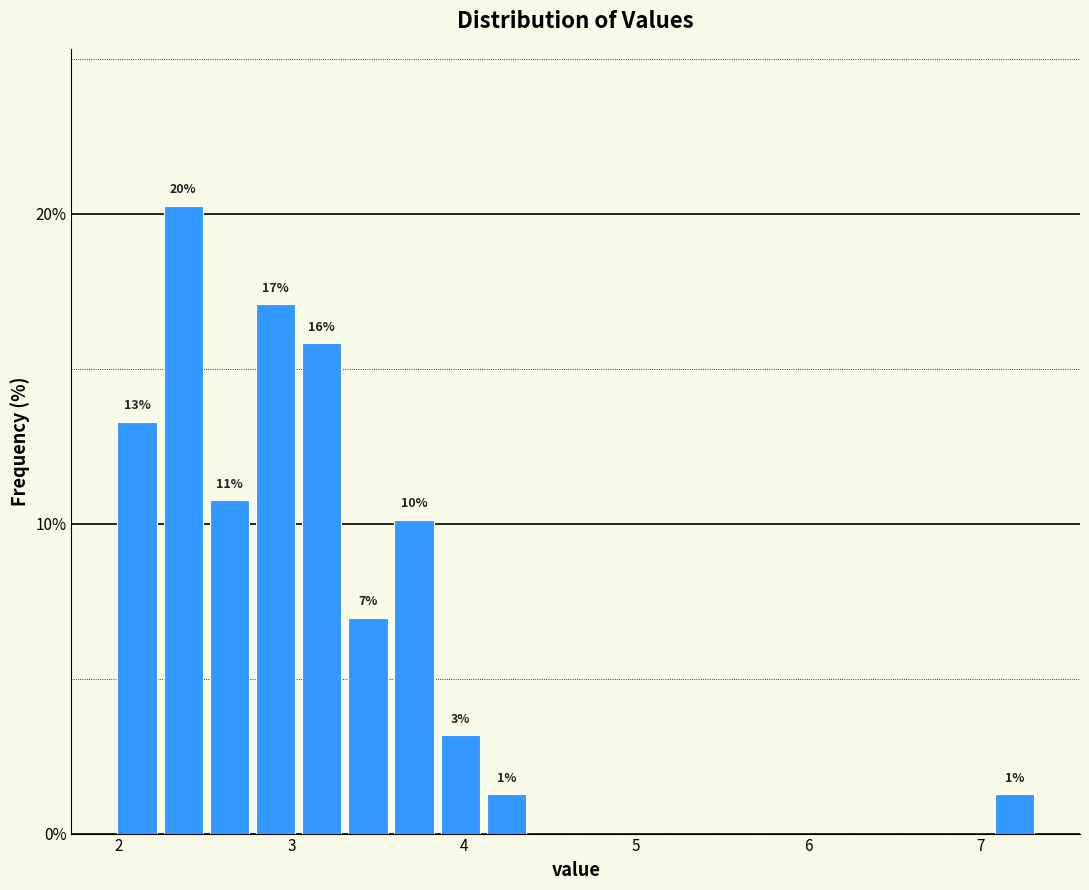

Around what value on the x-axis is the tallest bar? Give the approximate position of its centre, as read against the axis.

2.4